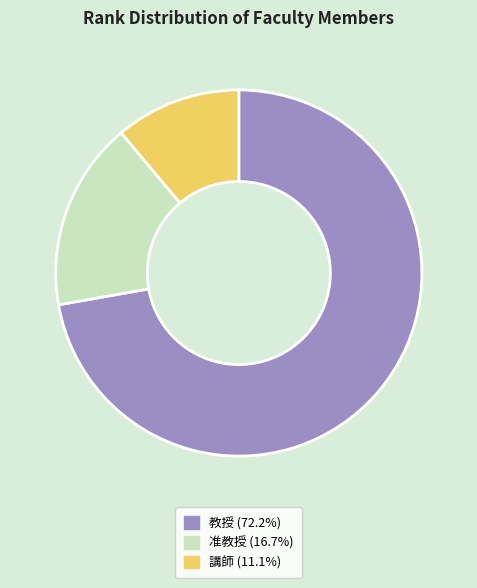

Approximately how many times larger is the value at 教授 compared to 准教授?

4.3